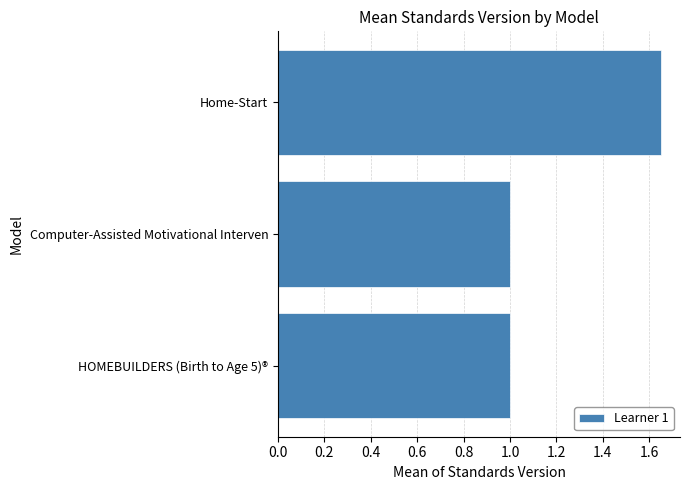

What is the average value?

1.2